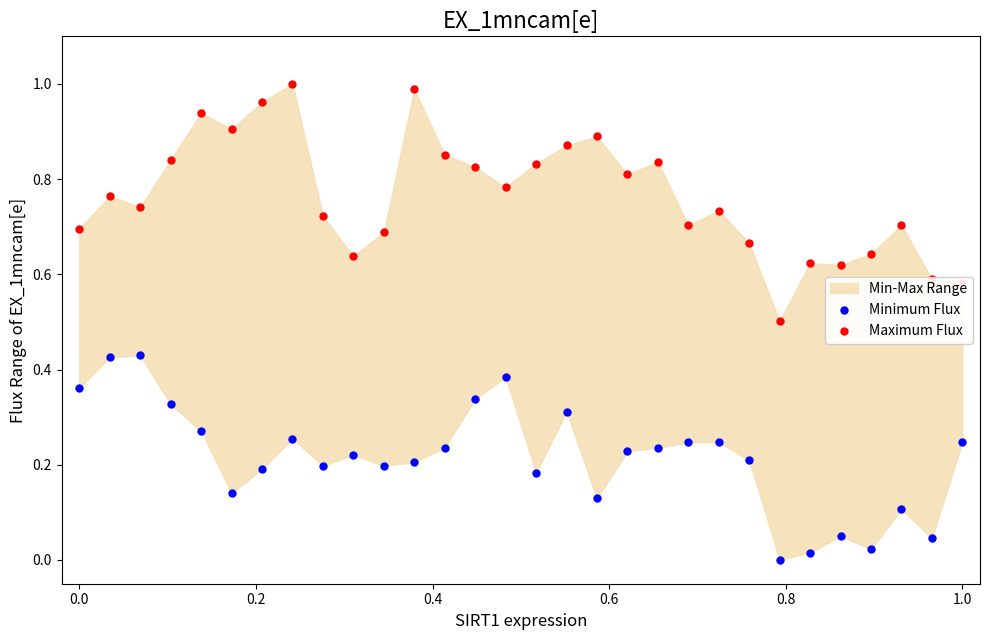

Which series has the largest total across all categories?

Maximum Flux